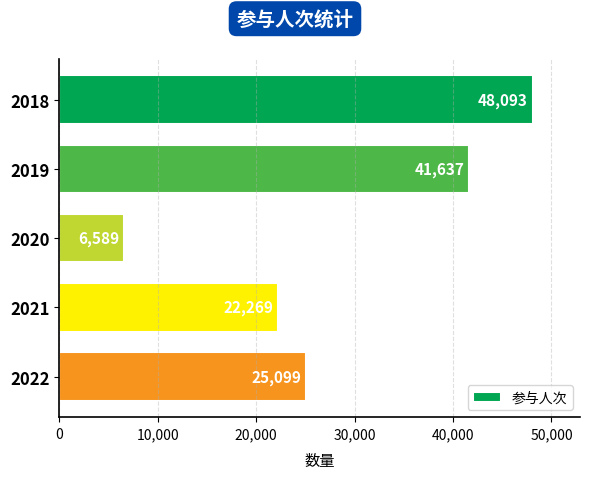

What is the change in value from 2019 to 2022?

-16538